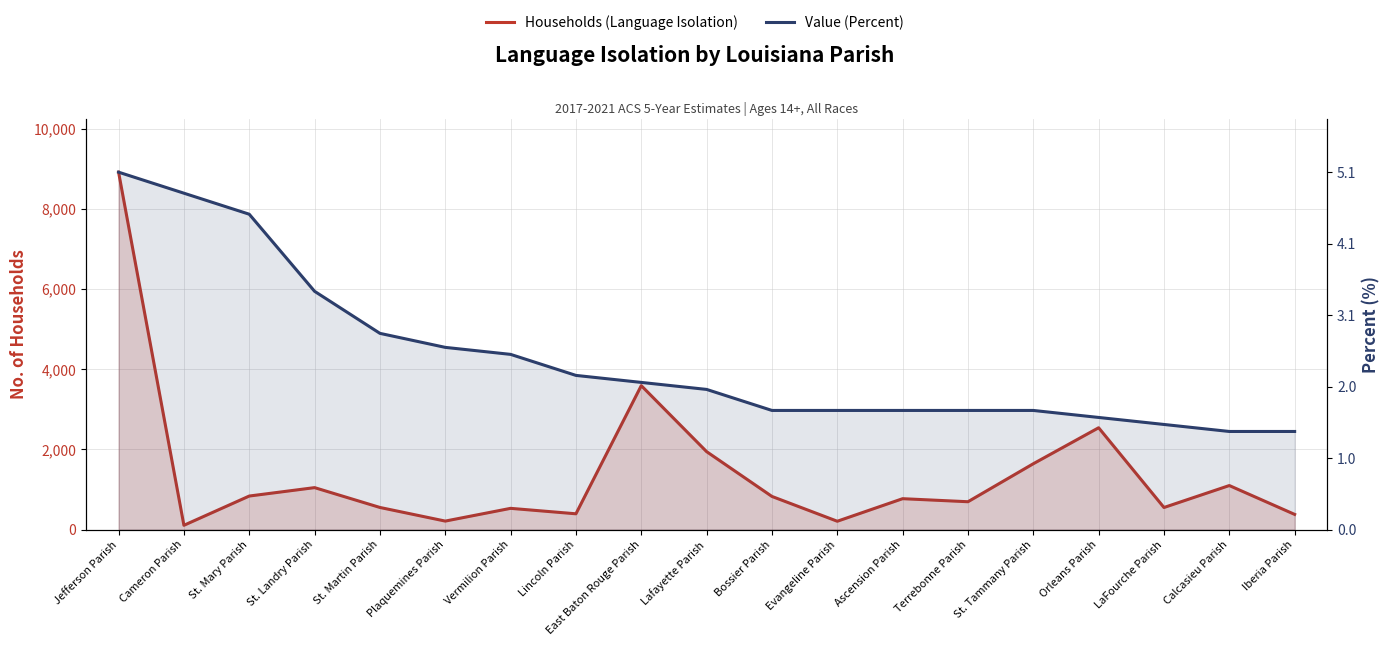

True or false: Value (Percent) and Households (Language Isolation) cross at least once.

False